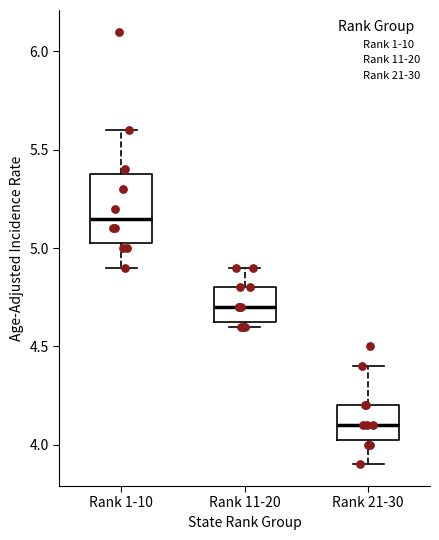

Where does the upper whisker of the box for Rank 1-10 end on the y-axis? The values are not printed on the chart, so give them approximately, as read against the axis.

5.60